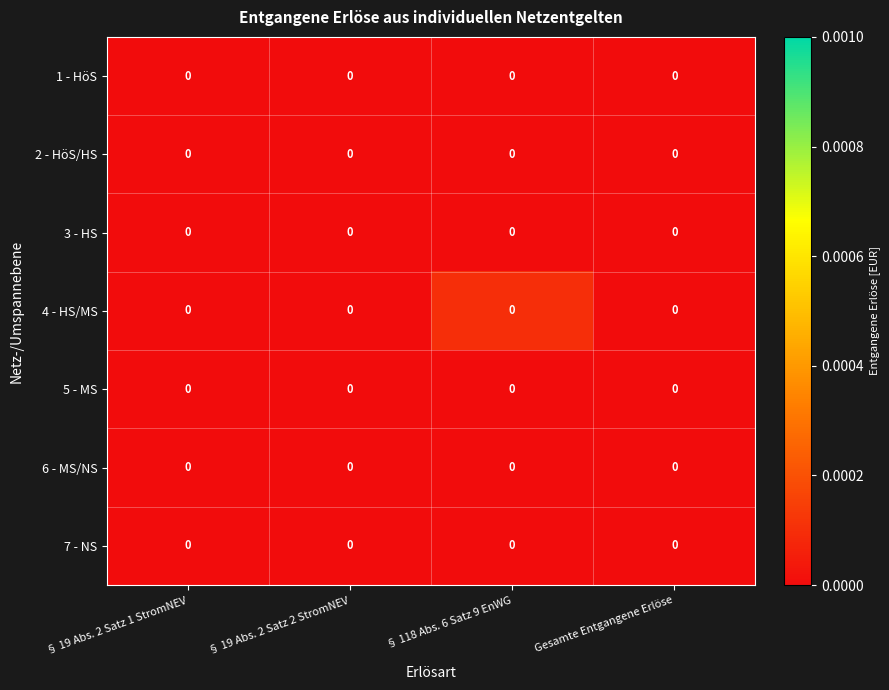

At which category is the sum across all series the highest?

§ 118 Abs. 6 Satz 9 EnWG